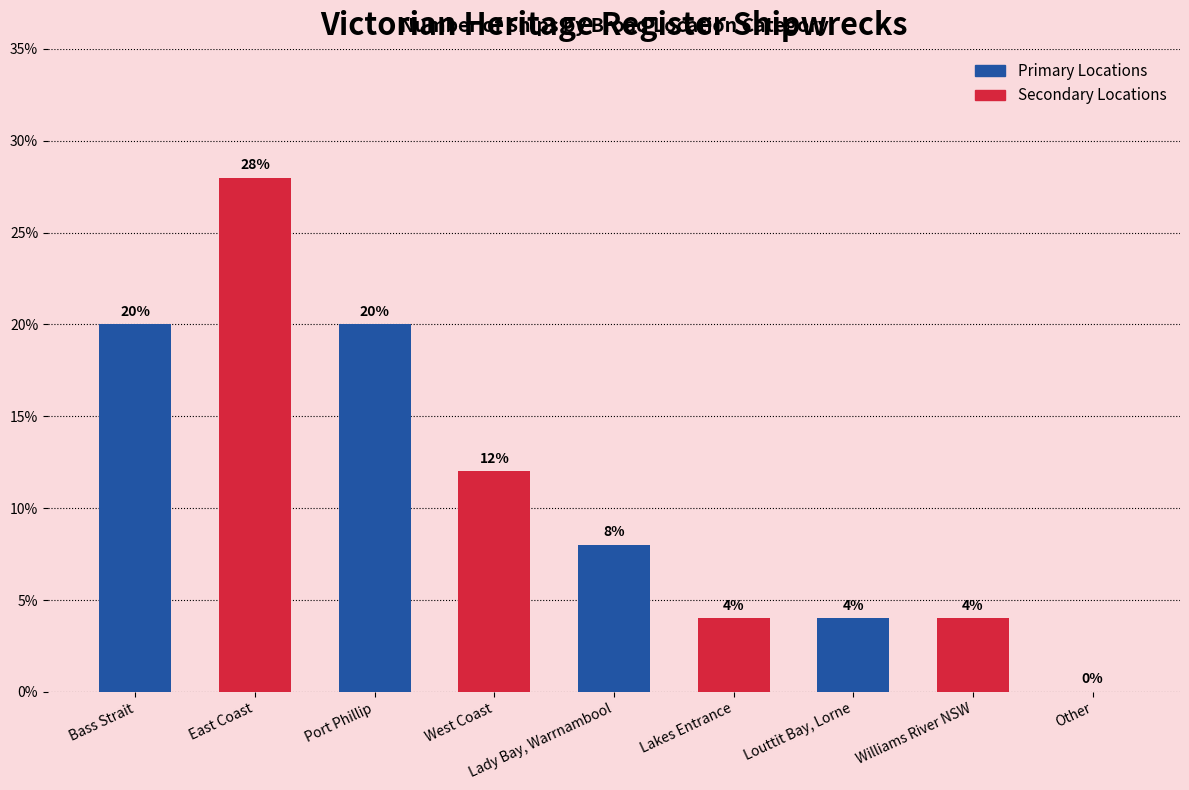

How many bars are there in total?

9